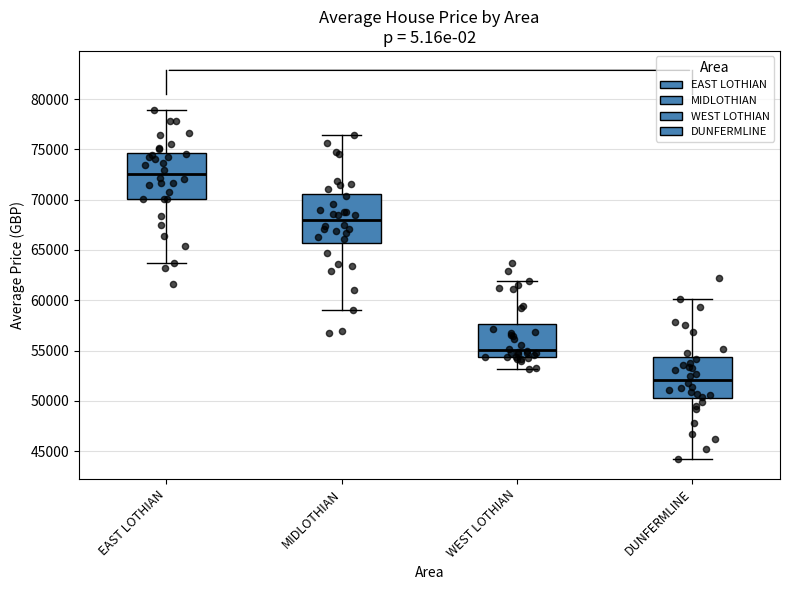

Where does the median line of the box for MIDLOTHIAN sit on the y-axis? The values are not printed on the chart, so give them approximately, as read against the axis.

68000